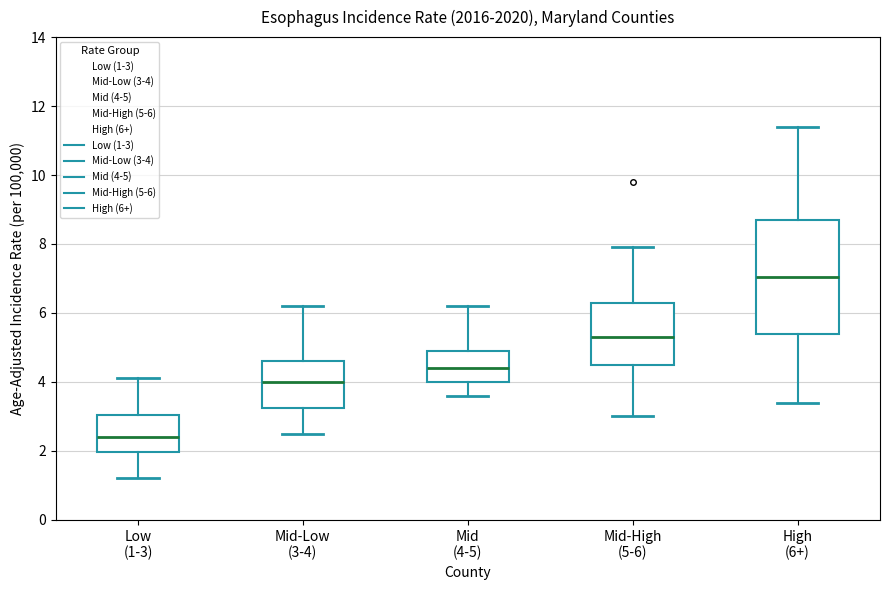

Reading left to right, read every box against the y-axis: the position of its median line, the range the box covers, and the ends of its whiskers. The values are not printed on the chart, so give them approximately, as read against the axis.

Low (1-3): median 2.4, box 2.0 to 3.0, whiskers 1.2 to 4.2
Mid-Low (3-4): median 4.0, box 3.2 to 4.6, whiskers 2.6 to 6.2
Mid (4-5): median 4.4, box 4.0 to 5.0, whiskers 3.6 to 6.2
Mid-High (5-6): median 5.4, box 4.6 to 6.4, whiskers 3.0 to 8.0
High (6+): median 7.0, box 5.4 to 8.8, whiskers 3.4 to 11.4